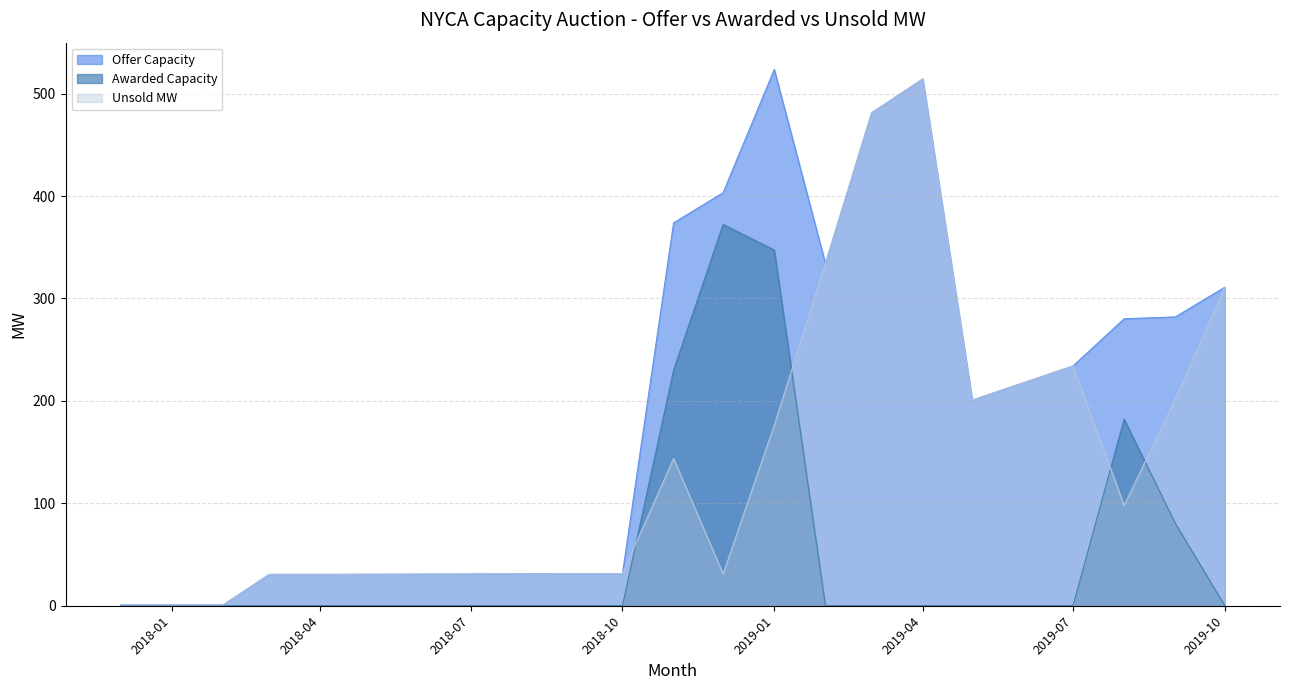

How many data points in Offer Capacity are less than 280?

8